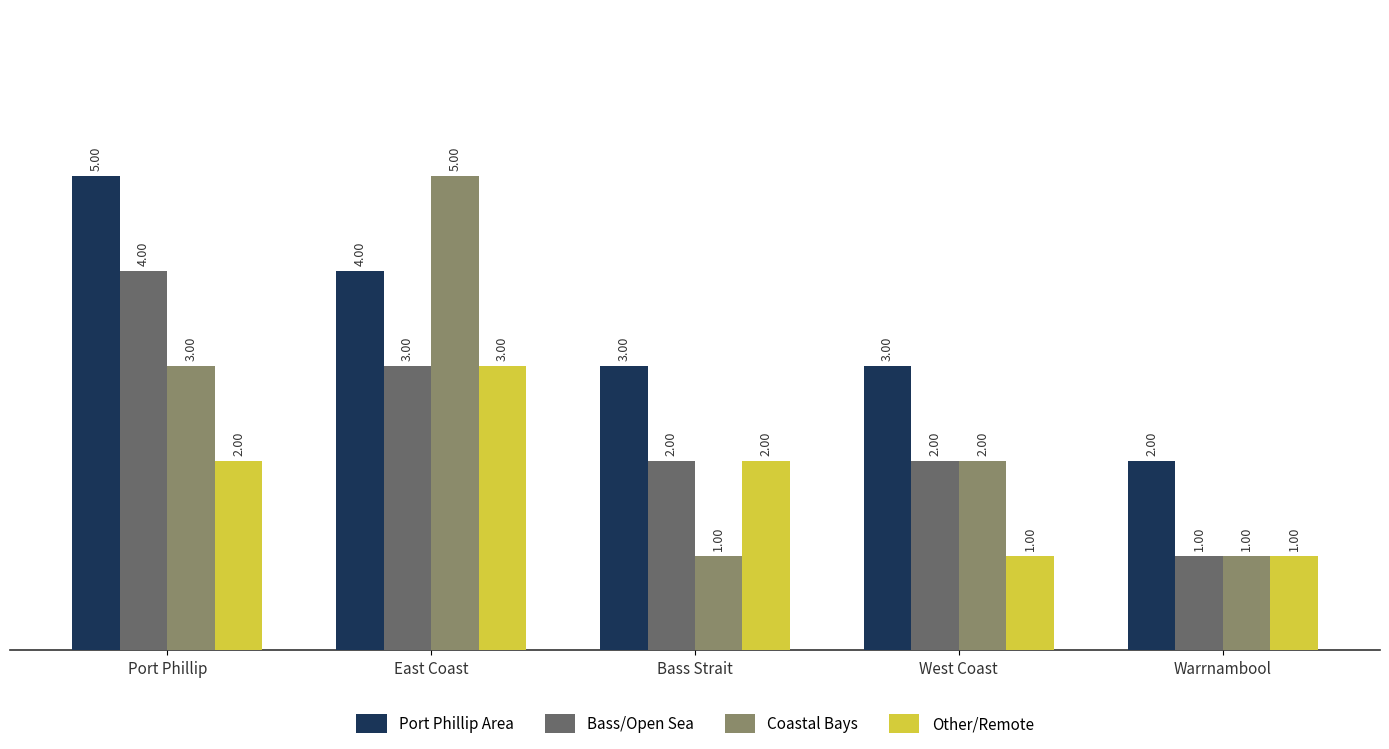

At how many categories does at least one series exceed 4?

2